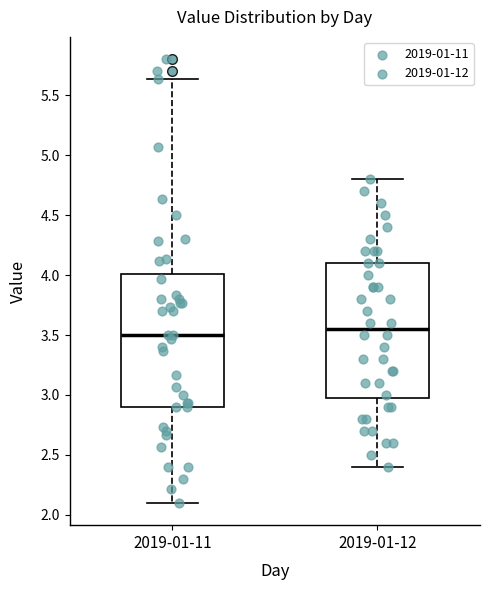

Reading left to right, transcribe this box plot: for each box, give where its median line is, the range the box spans, and where its two whiskers end, as read against the y-axis. The values are not printed on the chart, so give them approximately, as read against the axis.

2019-01-11: median 3.50, box 2.90 to 4.00, whiskers 2.10 to 5.65
2019-01-12: median 3.55, box 3.00 to 4.10, whiskers 2.40 to 4.80